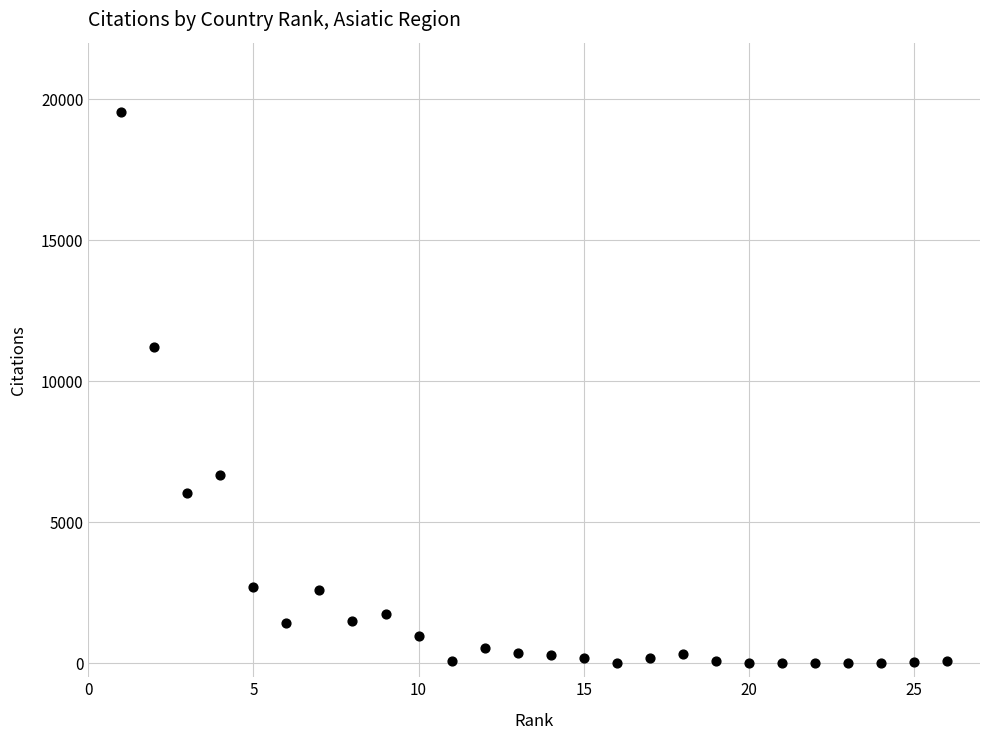

What Y value in the scatter plot is closest to 9776?

11211